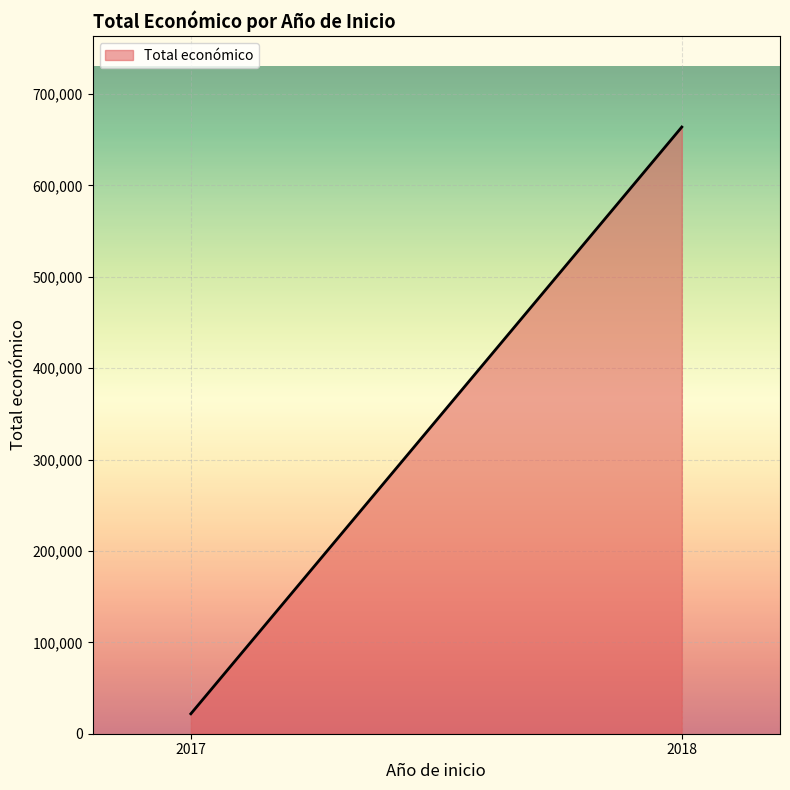

Reading right to left, extract all data points from this chart.

663903	21808